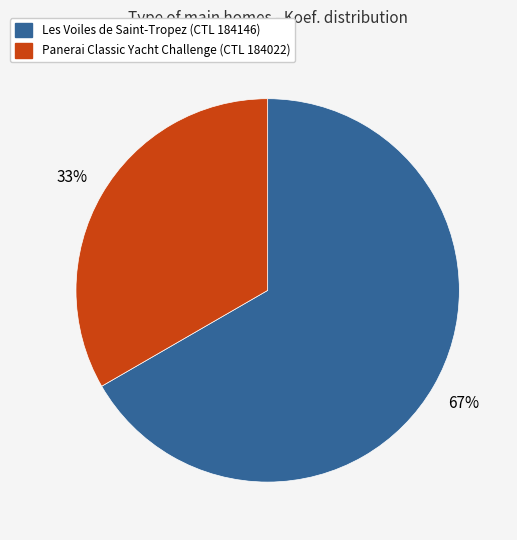

Is it true that Les Voiles de Saint-Tropez (CTL 184146) is 67% of the pie?

True